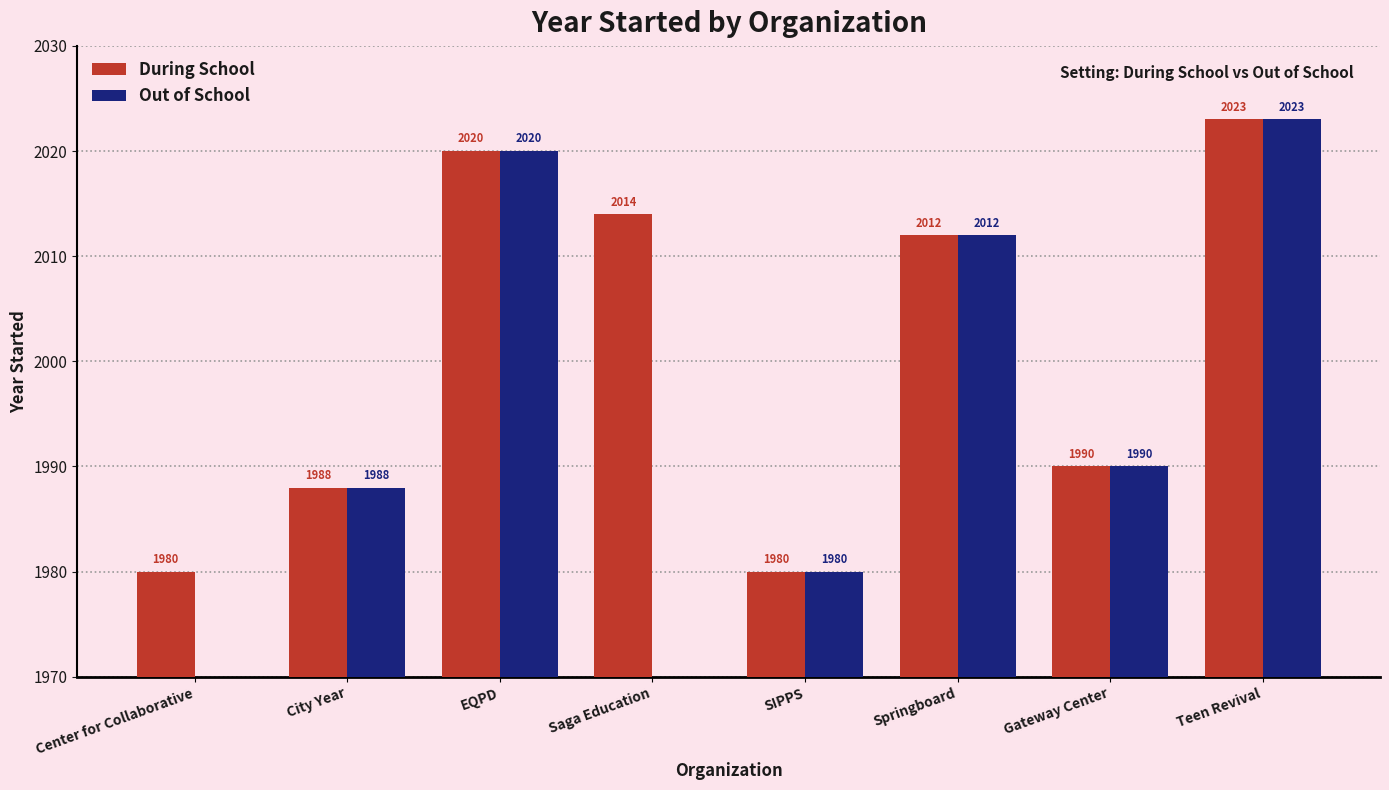

How many data points does each series have?

8